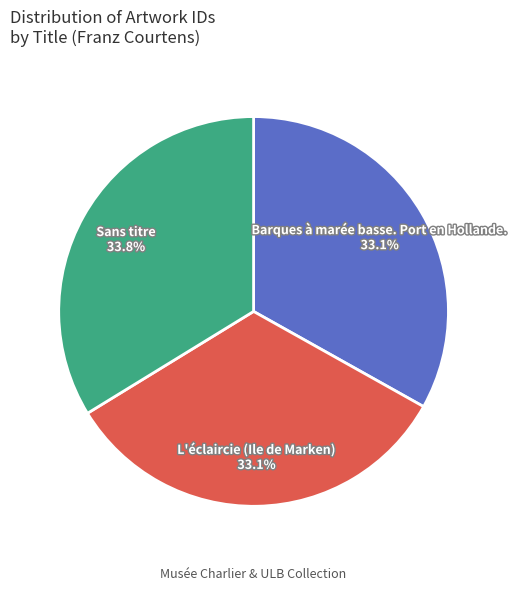

To the nearest percent, what is the difference between the Sans titre and Barques à marée basse. Port en Hollande. slice percentages?

1%